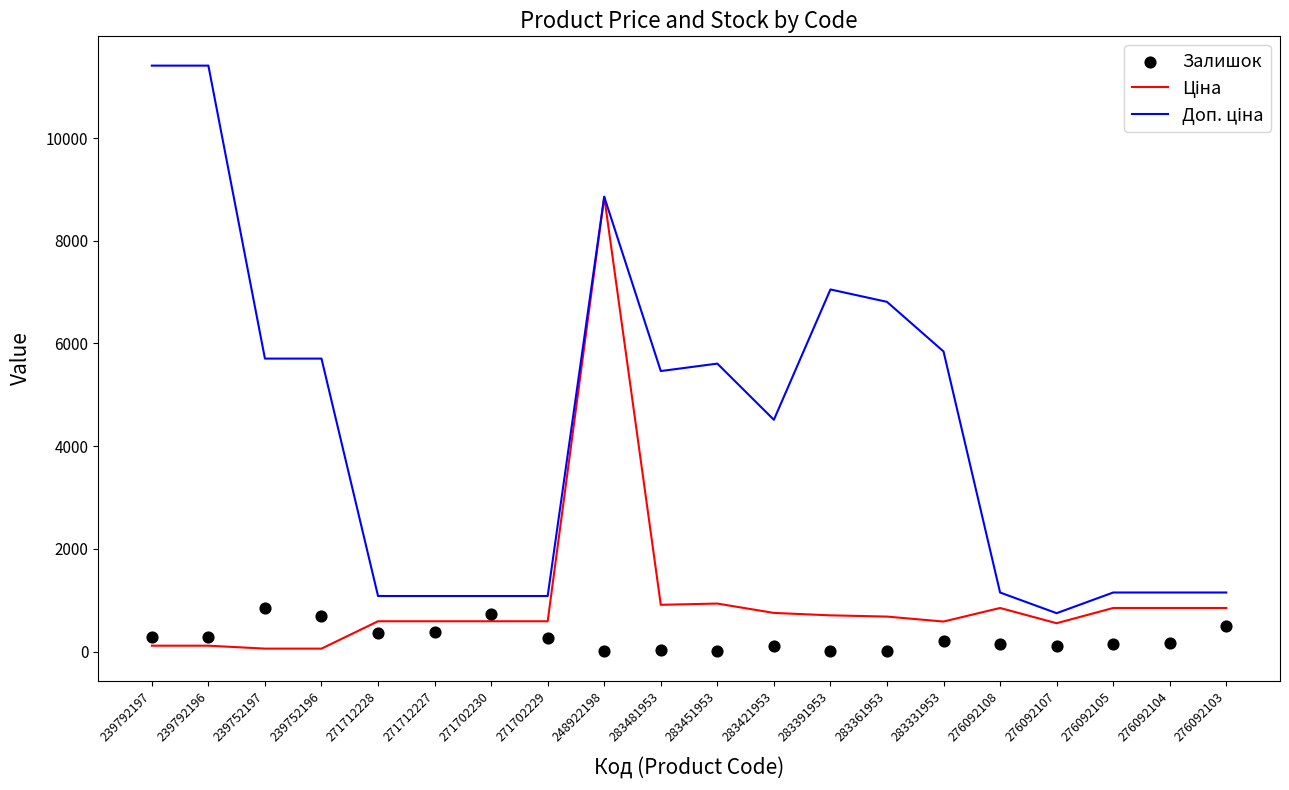

Which series reaches the minimum Y coordinate?

Залишок